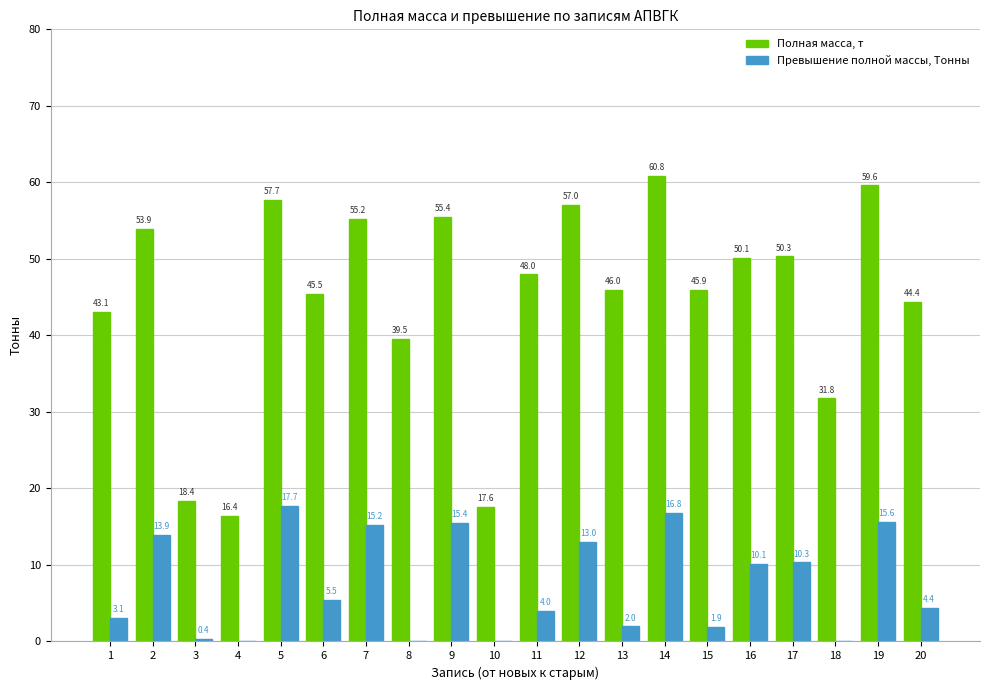

Is it true that Полная масса, т equals 75.8 at 16?

False